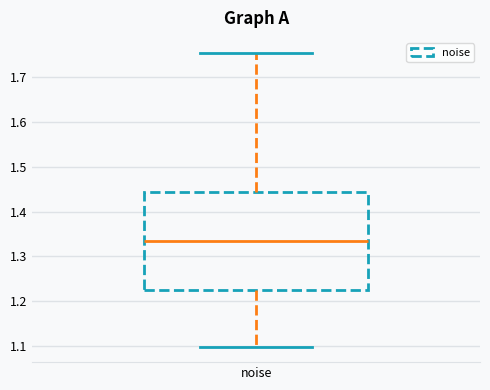

Where does the lower whisker of the box for noise end on the y-axis? The values are not printed on the chart, so give them approximately, as read against the axis.

1.10